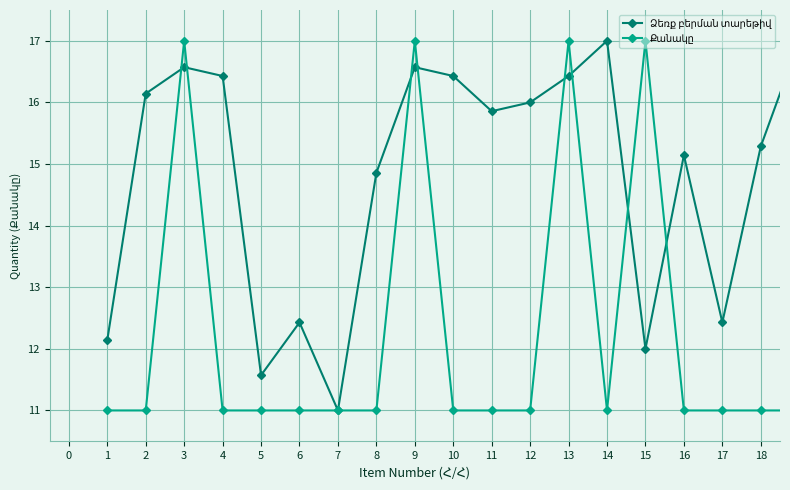

What is the greatest value displayed?

17.0